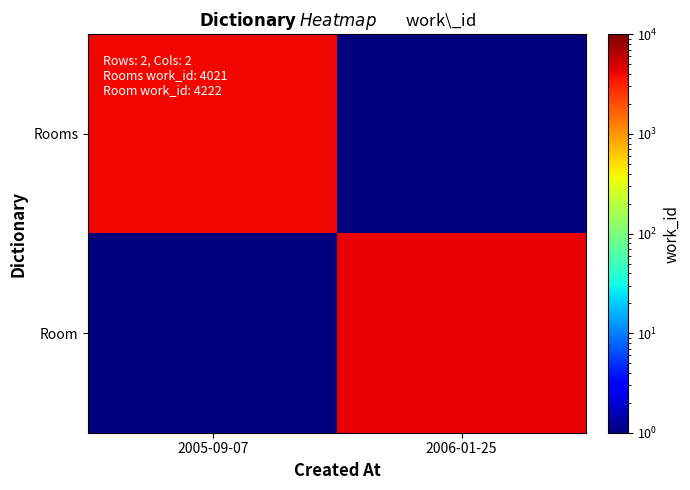

Between 2006-01-25 and 2005-09-07, which is larger?

2005-09-07